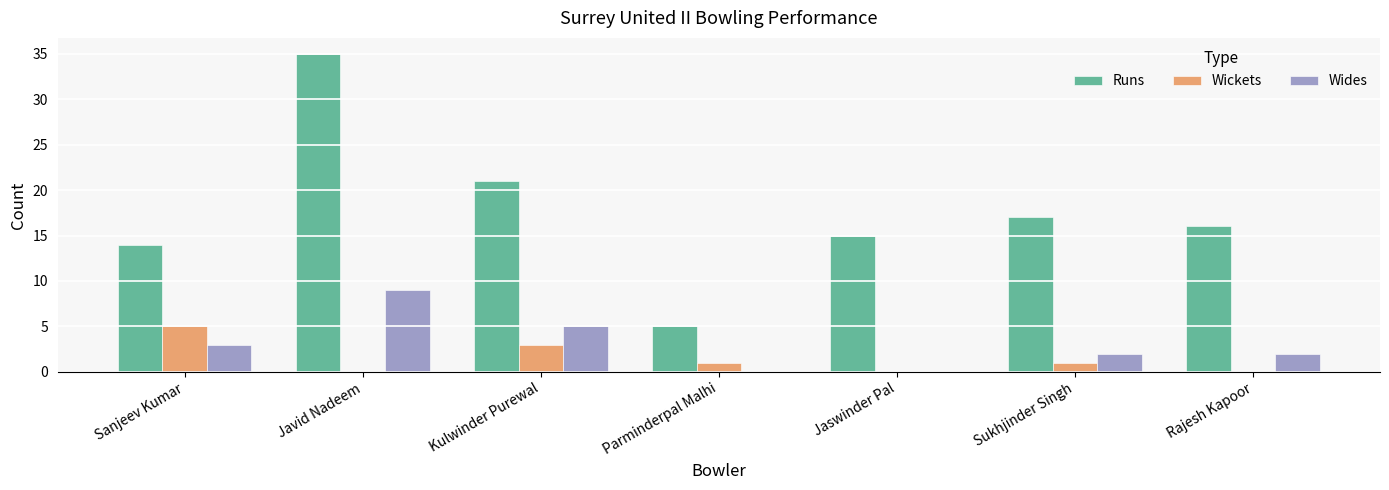

Reading left to right, list all the values displayed in this chart.

Runs: Sanjeev Kumar=14	Javid Nadeem=35	Kulwinder Purewal=21	Parminderpal Malhi=5	Jaswinder Pal=15	Sukhjinder Singh=17	Rajesh Kapoor=16
Wickets: Sanjeev Kumar=5	Javid Nadeem=0	Kulwinder Purewal=3	Parminderpal Malhi=1	Jaswinder Pal=0	Sukhjinder Singh=1	Rajesh Kapoor=0
Wides: Sanjeev Kumar=3	Javid Nadeem=9	Kulwinder Purewal=5	Parminderpal Malhi=0	Jaswinder Pal=0	Sukhjinder Singh=2	Rajesh Kapoor=2